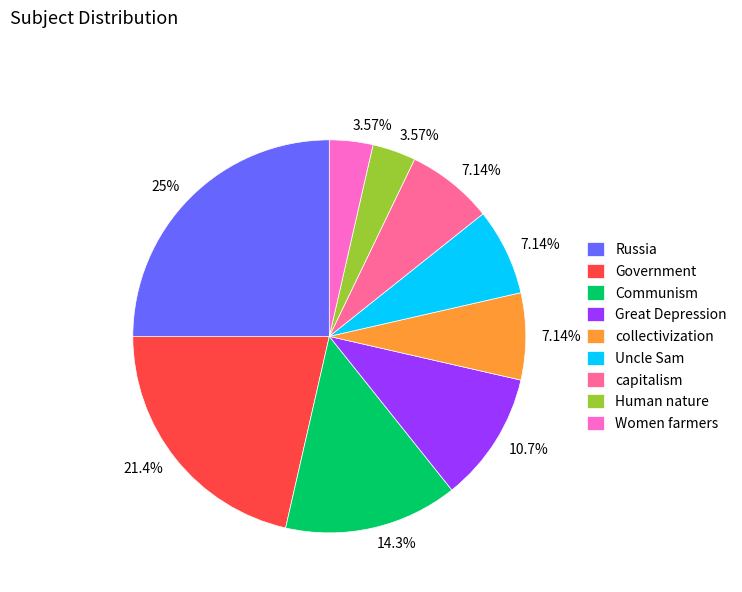

Count the number of slices in the pie.

9